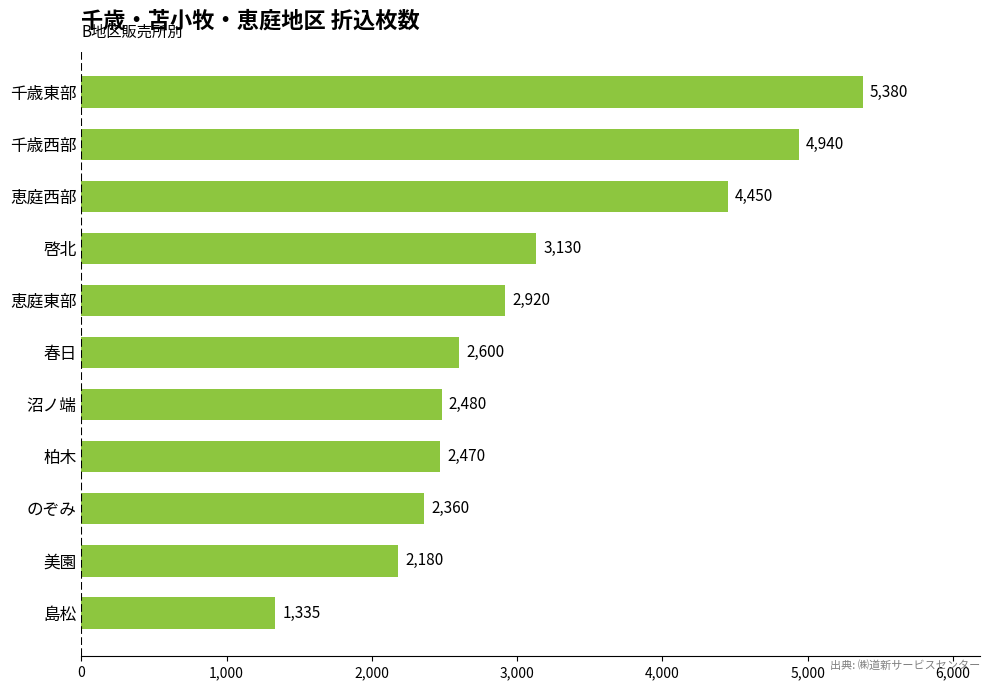

What is the minimum value shown in the chart?

1335